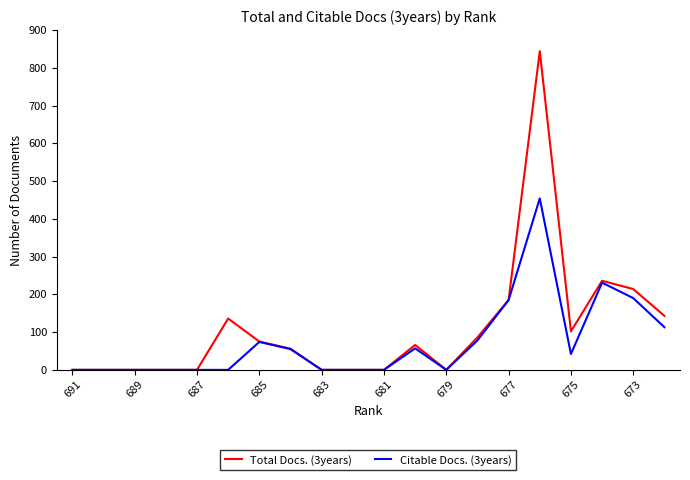

List the series in order of their peak value, highest first.

Total Docs. (3years), Citable Docs. (3years)